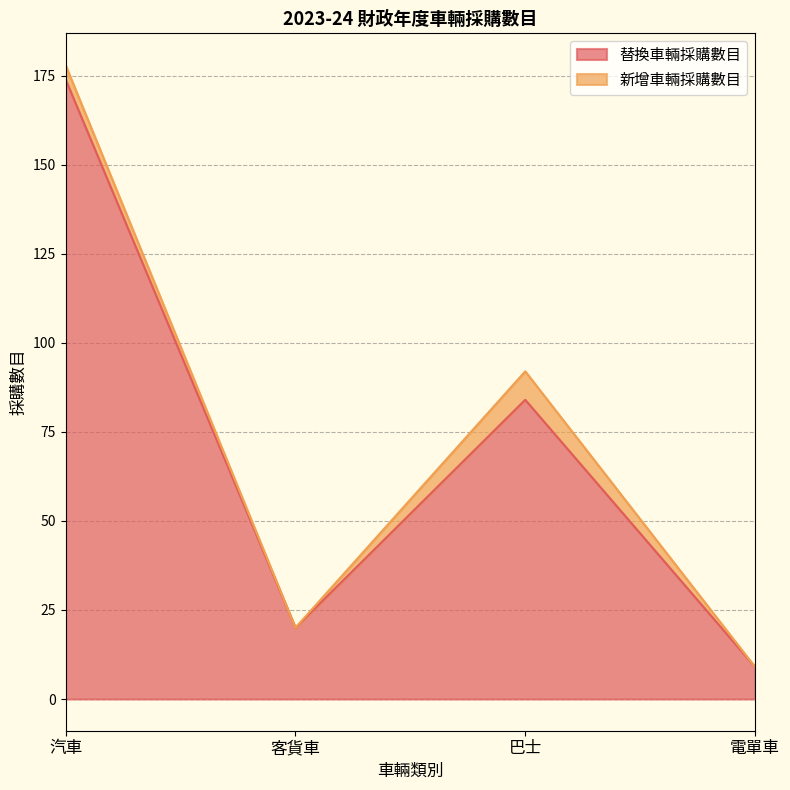

Rank the categories by value from highest to lowest.

汽車, 巴士, 客貨車, 電單車